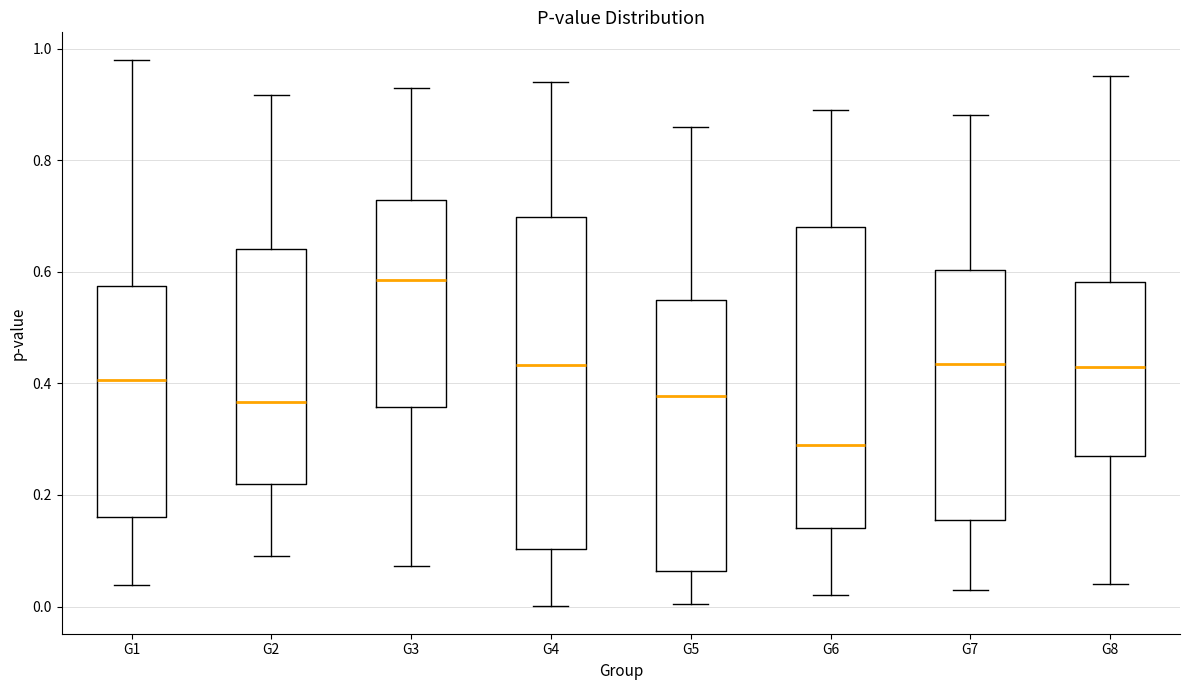

Where does the upper whisker of the box for G5 end on the y-axis? The values are not printed on the chart, so give them approximately, as read against the axis.

0.86